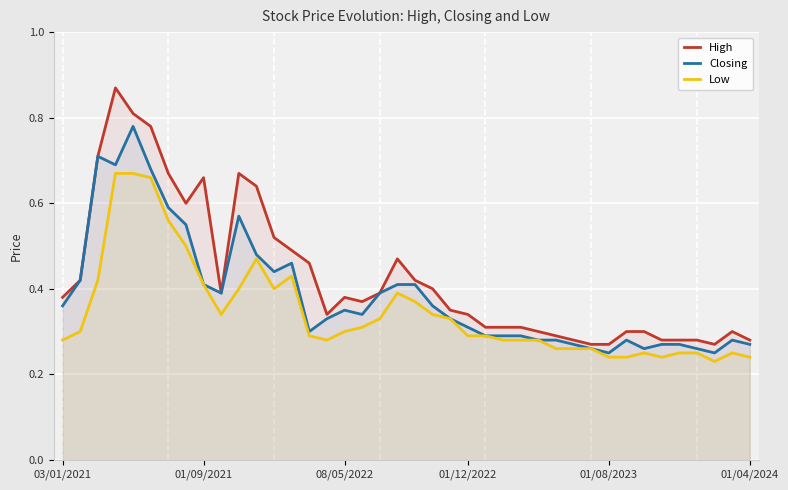

Which series changed the most between 7 and 10?

Low